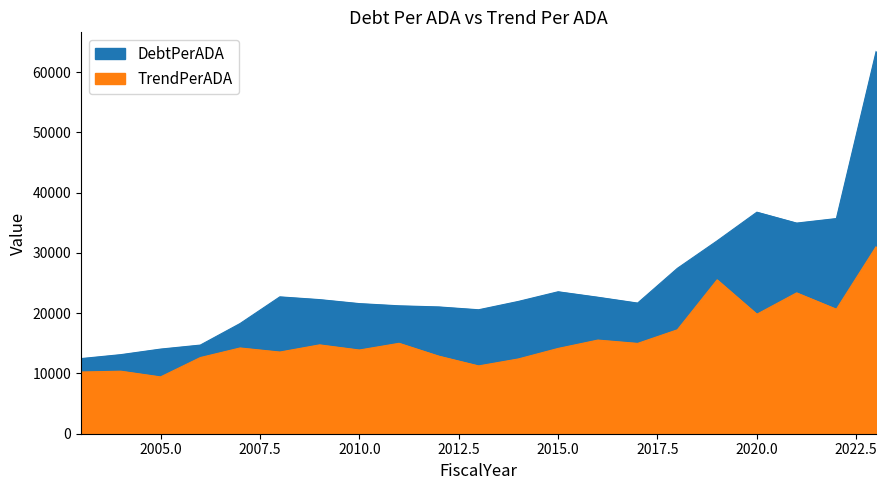

What is the minimum value shown in the chart?

9425.4